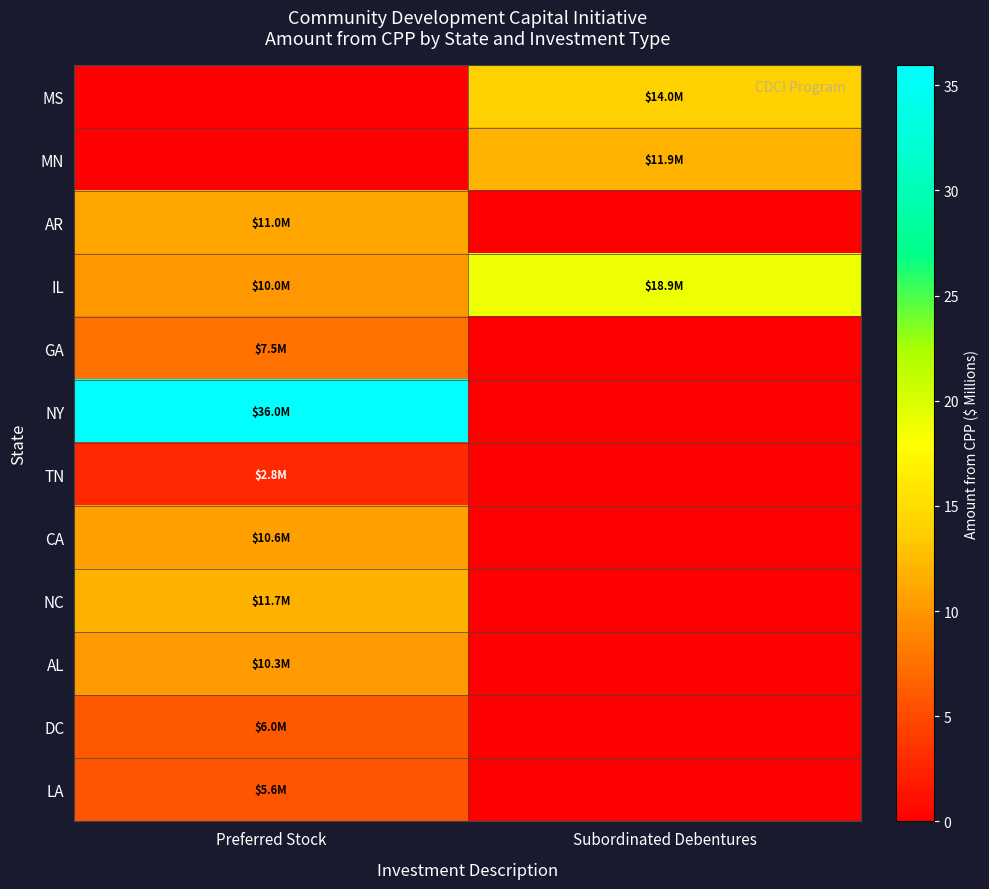

Reading right to left, what are all the values shown in this chart?

MS: Subordinated Debentures=14.0	Preferred Stock=0.0
MN: Subordinated Debentures=11.9	Preferred Stock=0.0
AR: Subordinated Debentures=0.0	Preferred Stock=11.0
IL: Subordinated Debentures=18.9	Preferred Stock=10.0
GA: Subordinated Debentures=0.0	Preferred Stock=7.5
NY: Subordinated Debentures=0.0	Preferred Stock=36.0
TN: Subordinated Debentures=0.0	Preferred Stock=2.8
CA: Subordinated Debentures=0.0	Preferred Stock=10.6
NC: Subordinated Debentures=0.0	Preferred Stock=11.7
AL: Subordinated Debentures=0.0	Preferred Stock=10.3
DC: Subordinated Debentures=0.0	Preferred Stock=6.0
LA: Subordinated Debentures=0.0	Preferred Stock=5.6